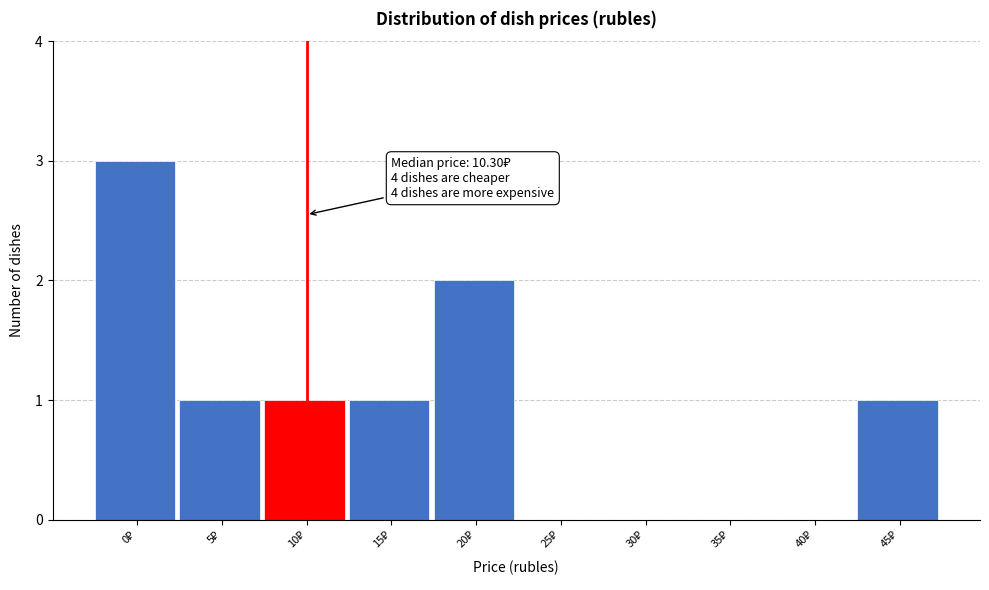

What is the sum of all values?

9